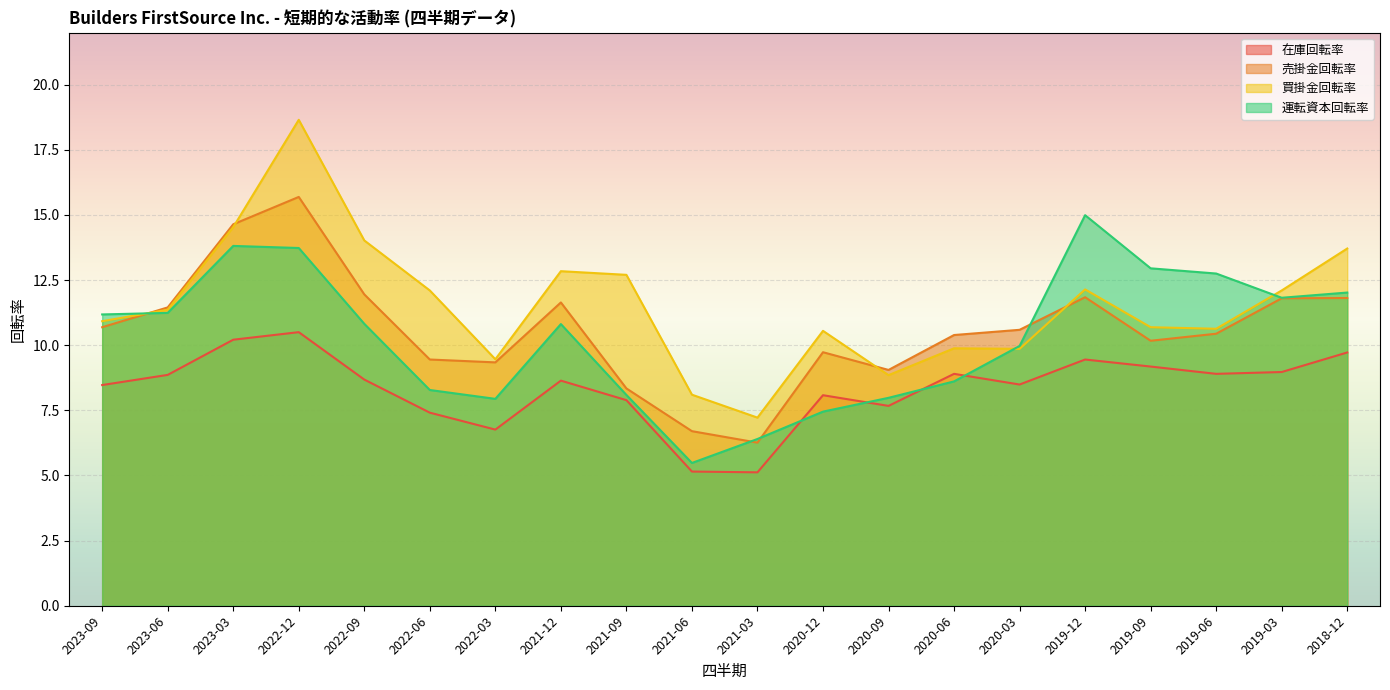

What is the spread (max minus min) of values at 2022-03?

2.7